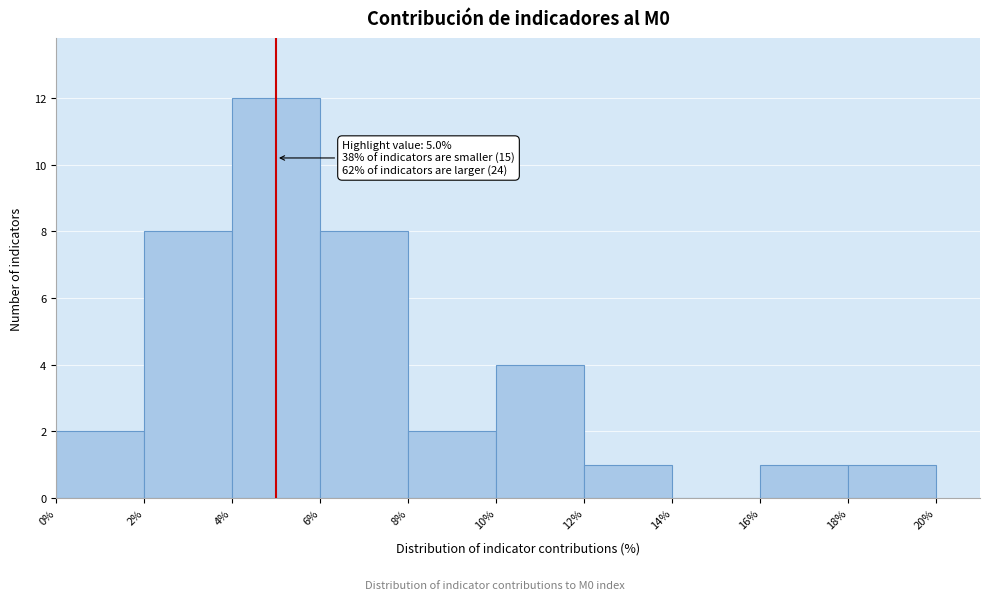

Which range on the x-axis has the tallest bar?

4% to 6%